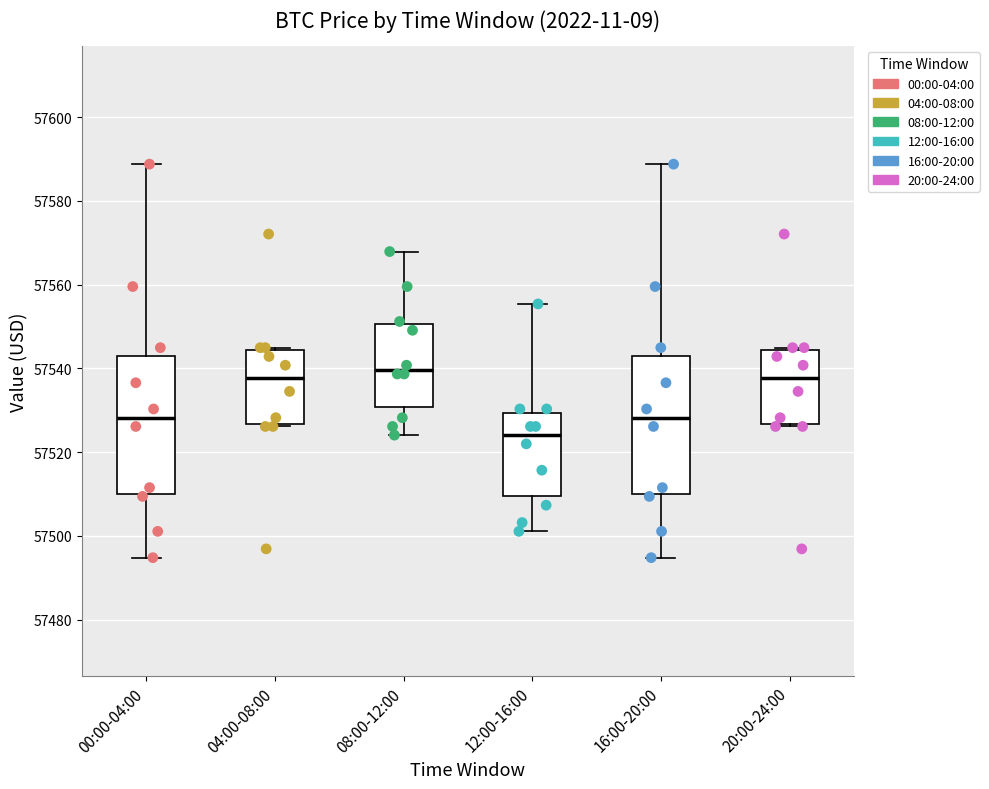

Where is the upper edge of the box for 04:00-08:00 on the y-axis? The values are not printed on the chart, so give them approximately, as read against the axis.

57544